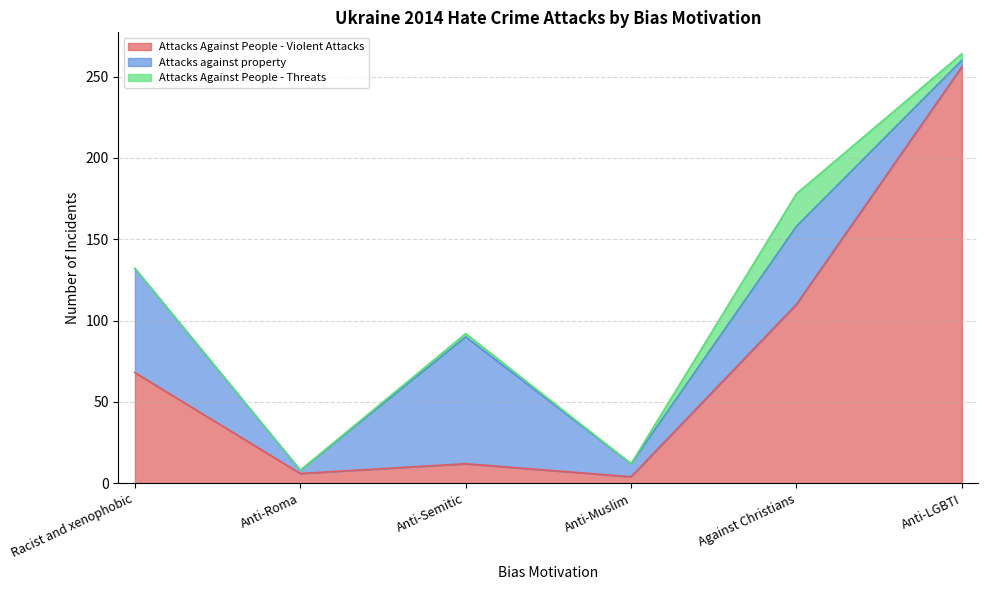

How many categories are shown in the chart?

6